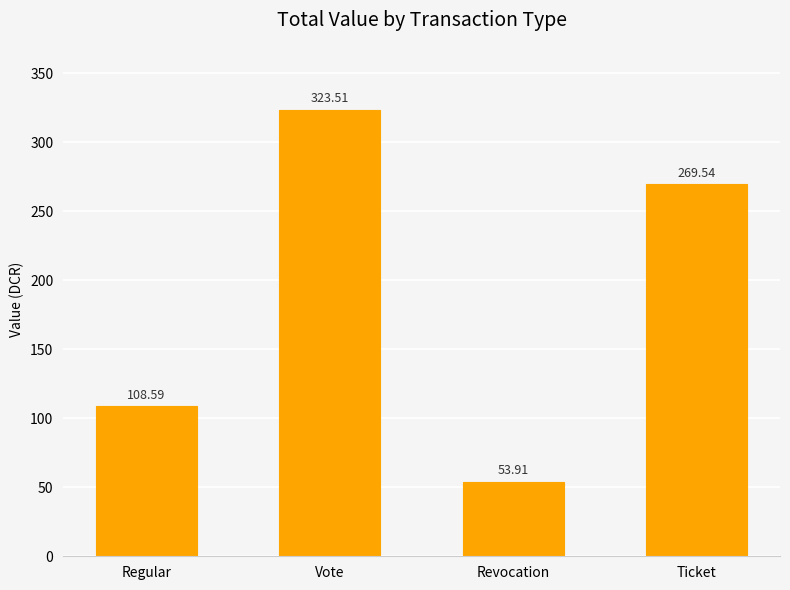

What is the label of the 1st bar from the right?

Ticket